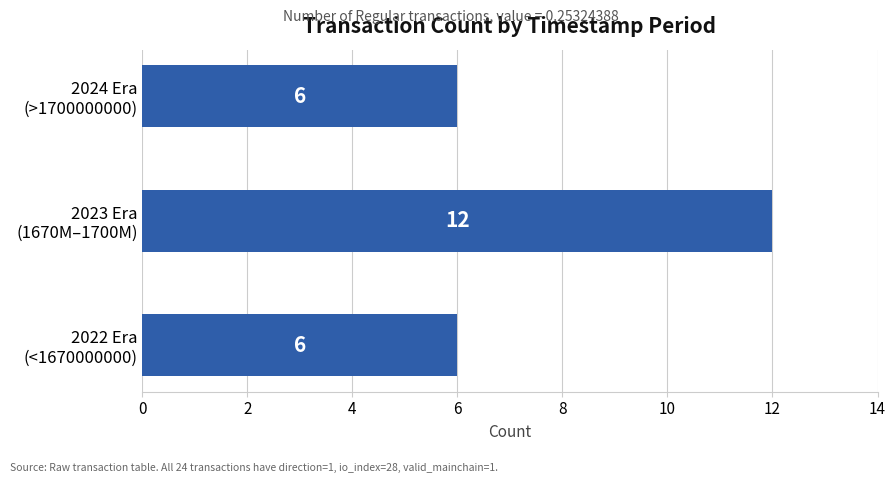

What is the smallest value displayed?

6